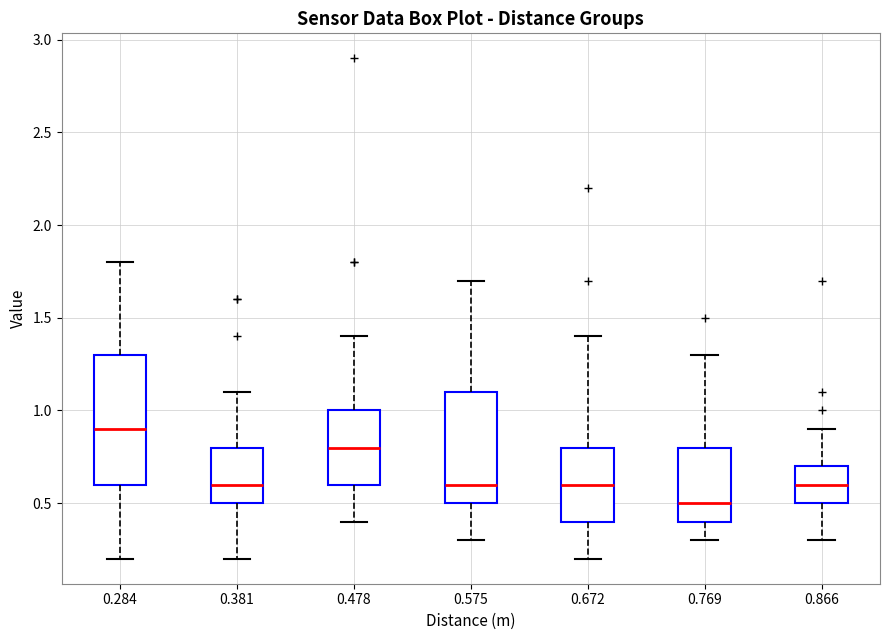

Reading left to right, transcribe this box plot: for each box, give where its median line is, the range the box spans, and where its two whiskers end, as read against the y-axis. The values are not printed on the chart, so give them approximately, as read against the axis.

0.284: median 0.9, box 0.6 to 1.3, whiskers 0.2 to 1.8
0.381: median 0.6, box 0.5 to 0.8, whiskers 0.2 to 1.1
0.478: median 0.8, box 0.6 to 1.0, whiskers 0.4 to 1.4
0.575: median 0.6, box 0.5 to 1.1, whiskers 0.3 to 1.7
0.672: median 0.6, box 0.4 to 0.8, whiskers 0.2 to 1.4
0.769: median 0.5, box 0.4 to 0.8, whiskers 0.3 to 1.3
0.866: median 0.6, box 0.5 to 0.7, whiskers 0.3 to 0.9